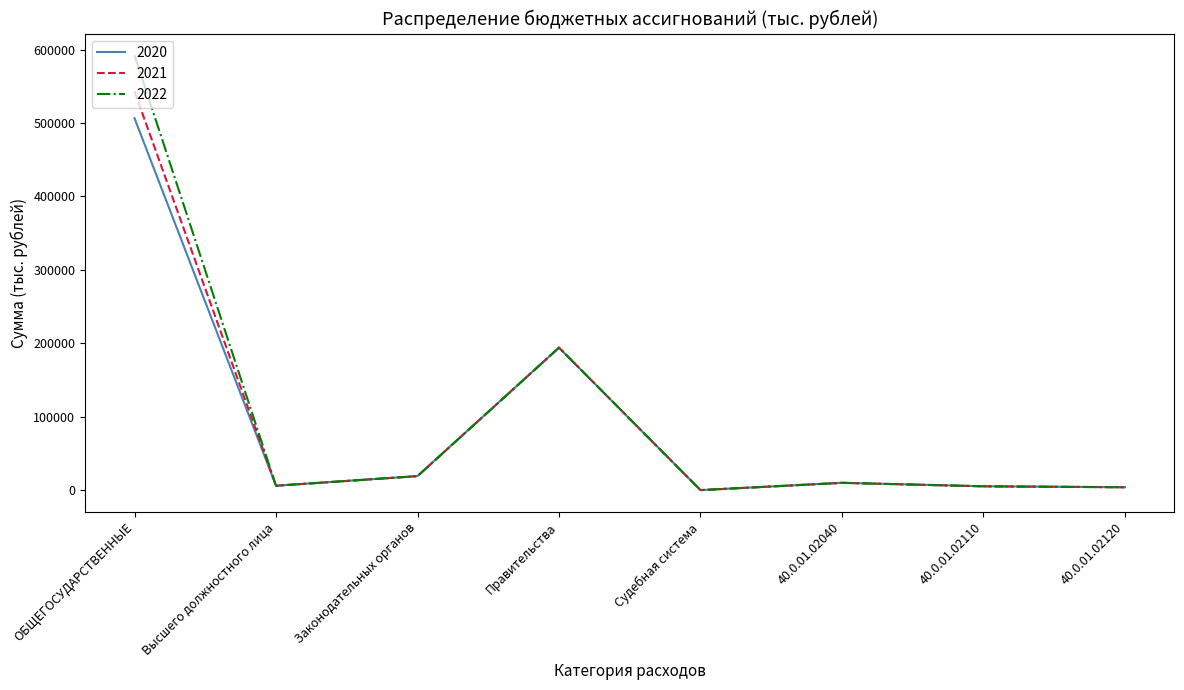

What is the approximate value of 2022 at Правительства?

194023.9